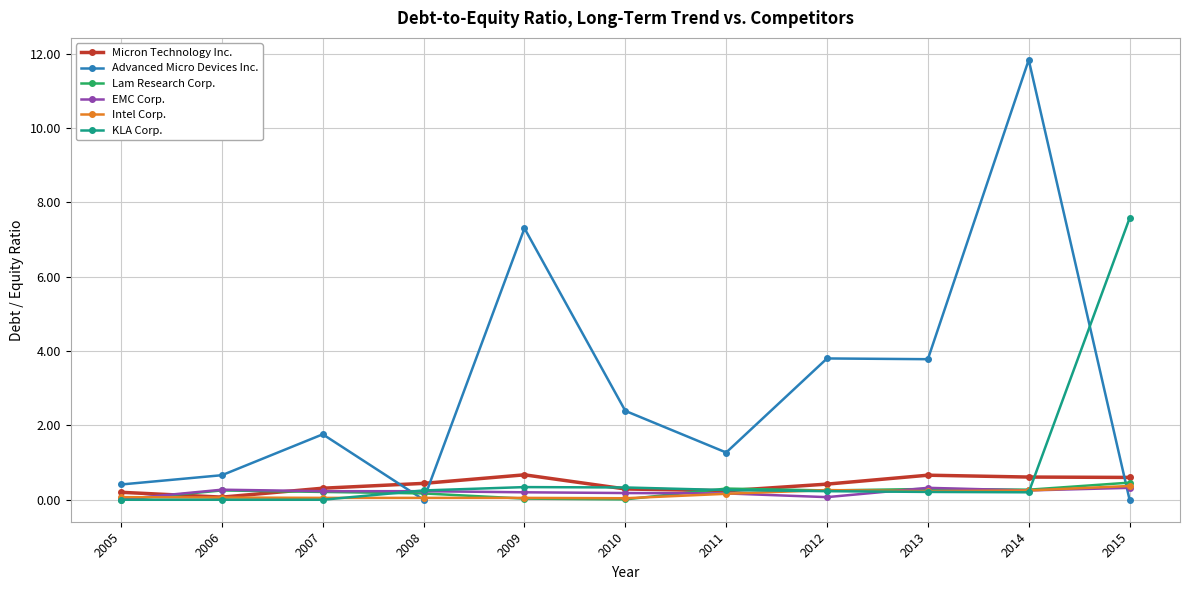

Which series changed the most between 2006 and 2009?

Advanced Micro Devices Inc.